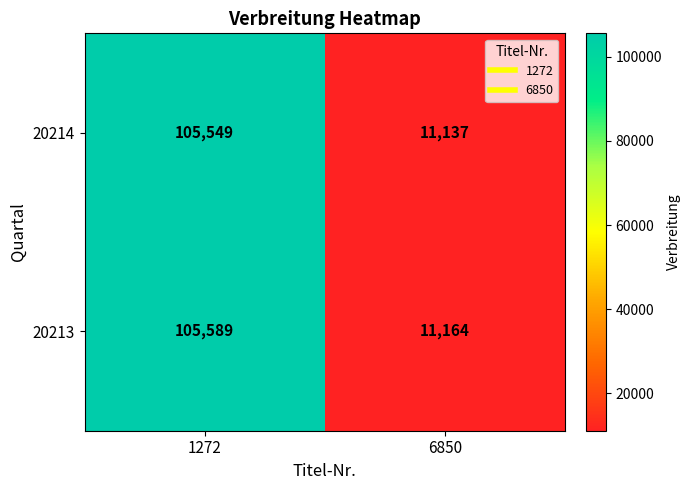

Which series has the widest spread of values?

20213